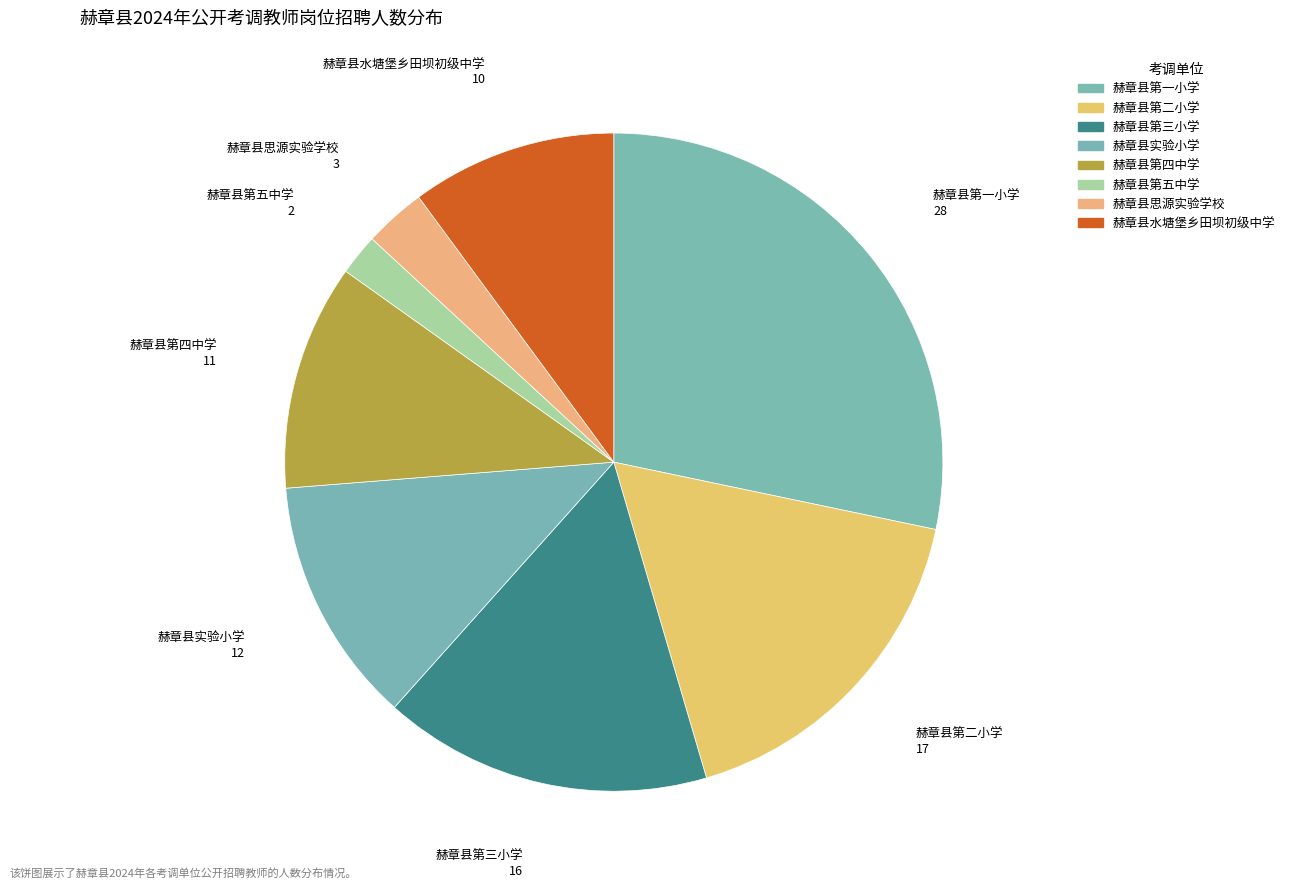

How many slices are in this pie chart?

8